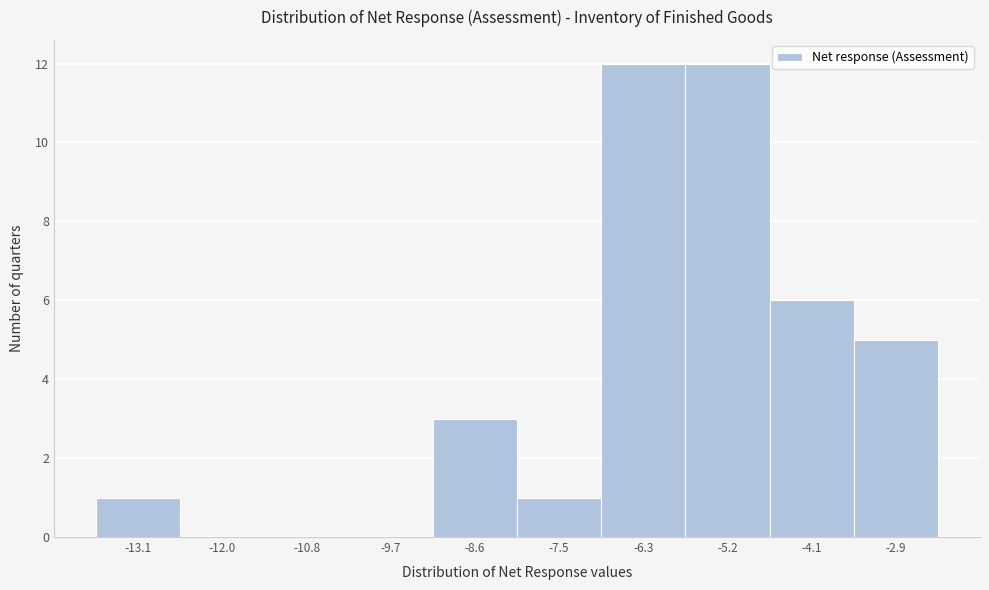

Reading left to right, what are all the values shown in this chart?

-13.1=1	-12.0=0	-10.8=0	-9.7=0	-8.6=3	-7.5=1	-6.3=12	-5.2=12	-4.1=6	-2.9=5